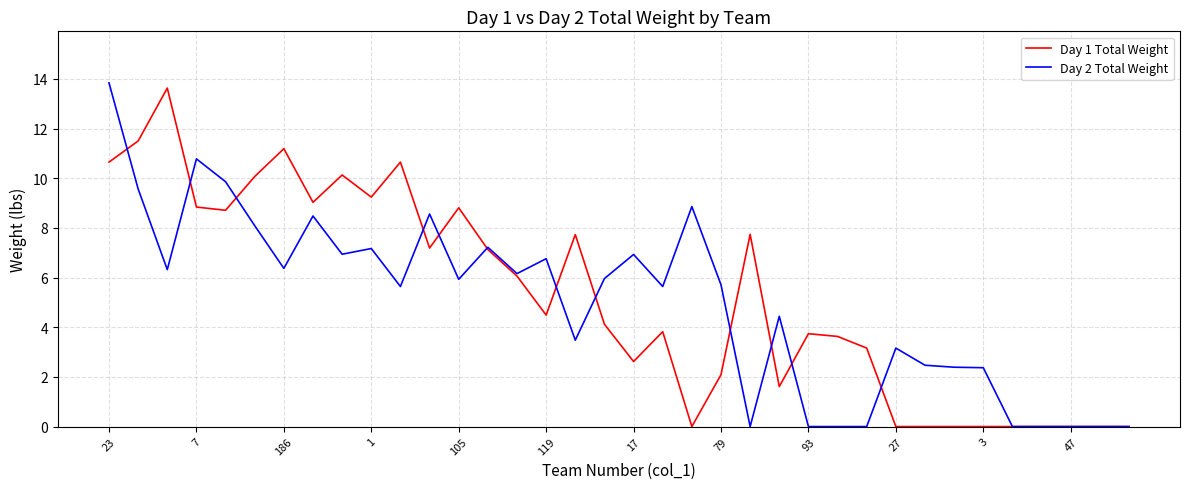

What is the greatest value displayed?

13.8